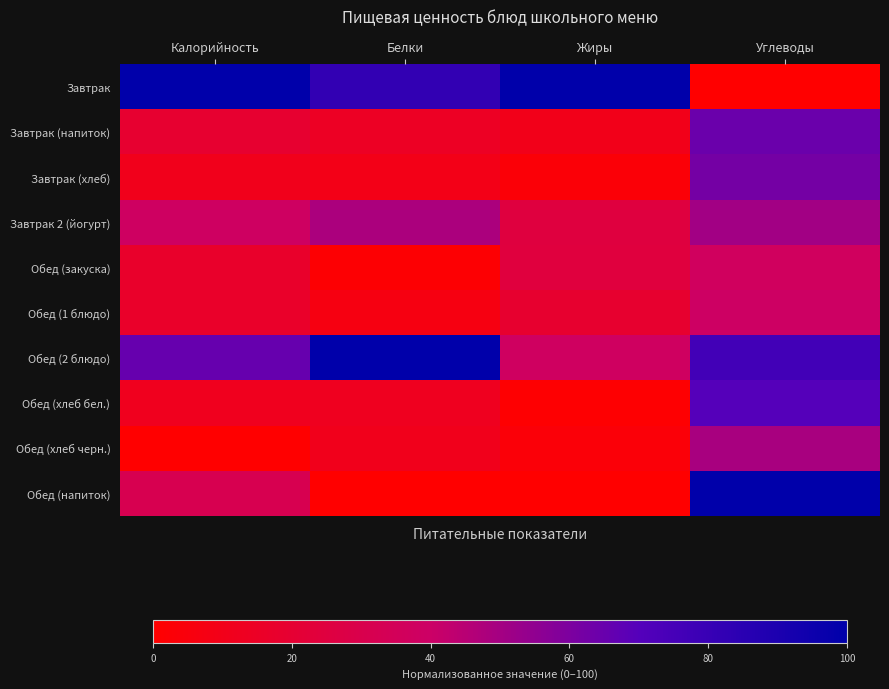

Which series has the widest spread of values?

Завтрак